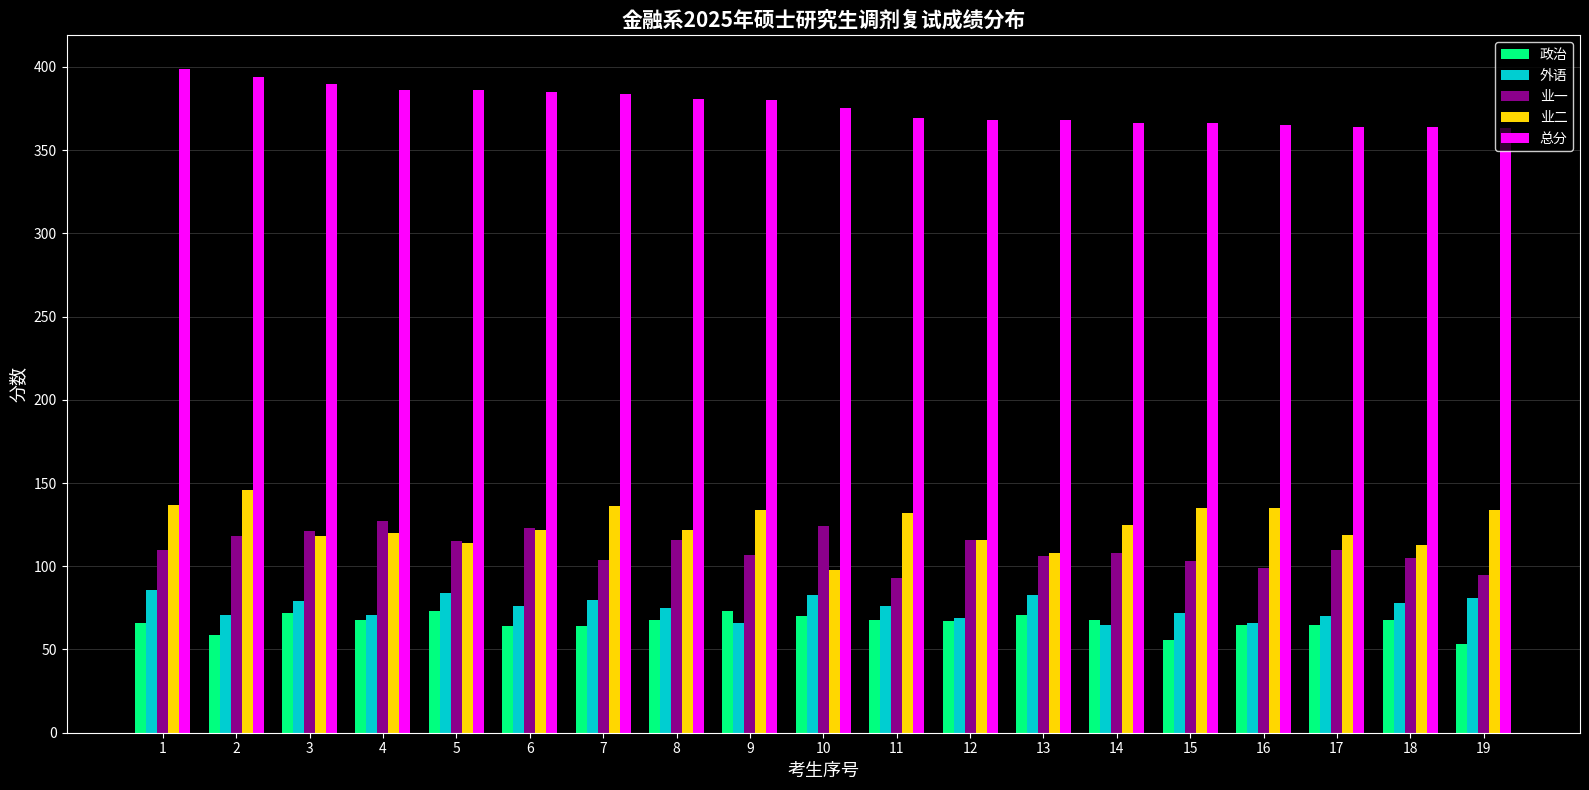

How many bars are there in total?

95